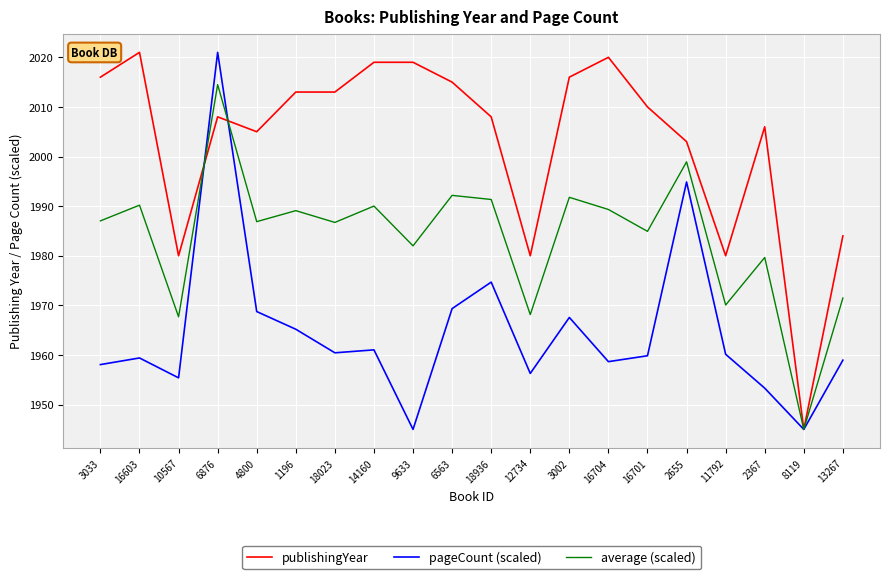

List the series in order of their overall mean, highest first.

publishingYear, average (scaled), pageCount (scaled)